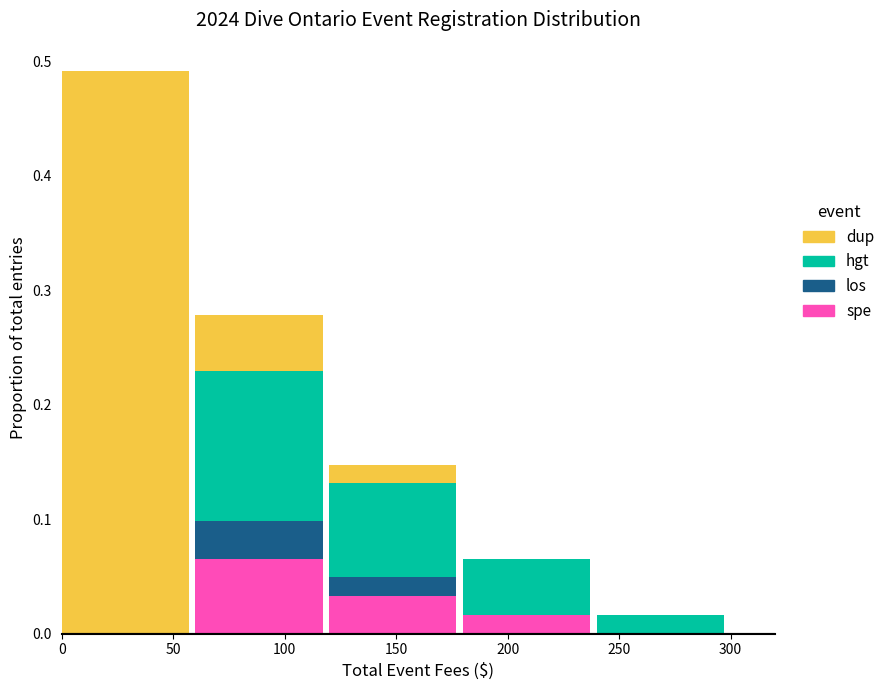

At which category is the sum across all series the highest?

50